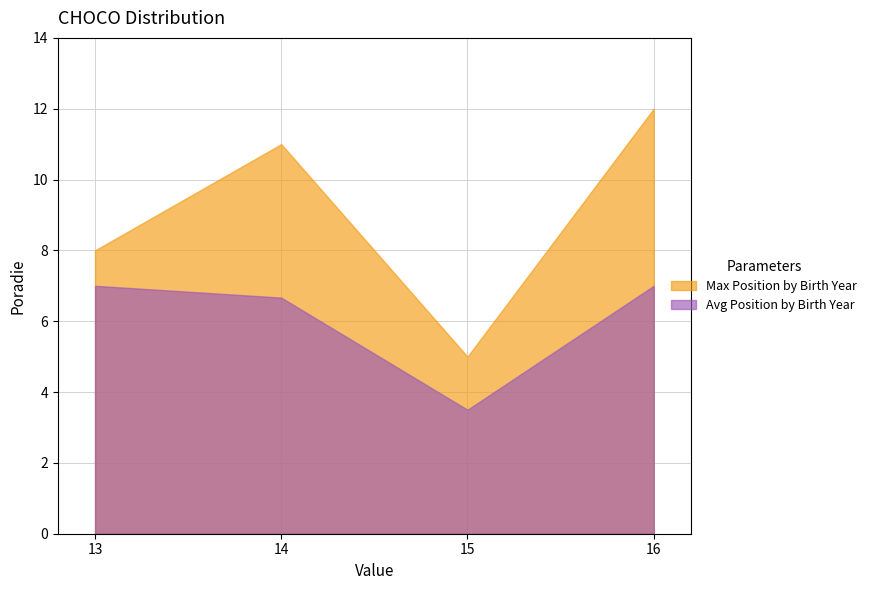

Is it true that Max Position by Birth Year equals 5.4 at 16?

False